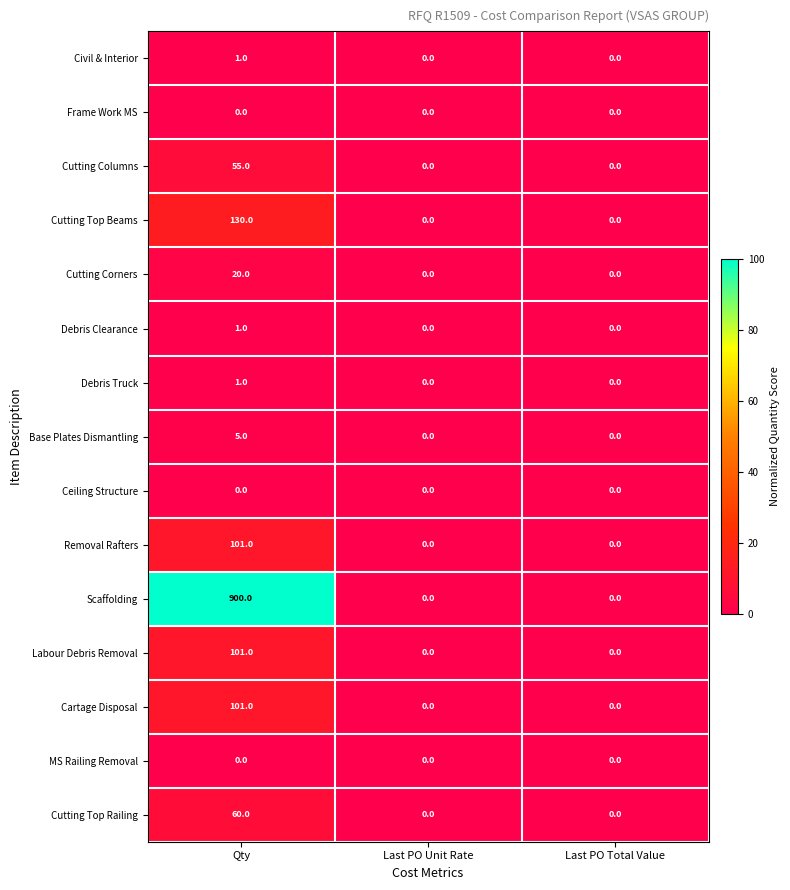

At which category is the sum across all series the highest?

Qty